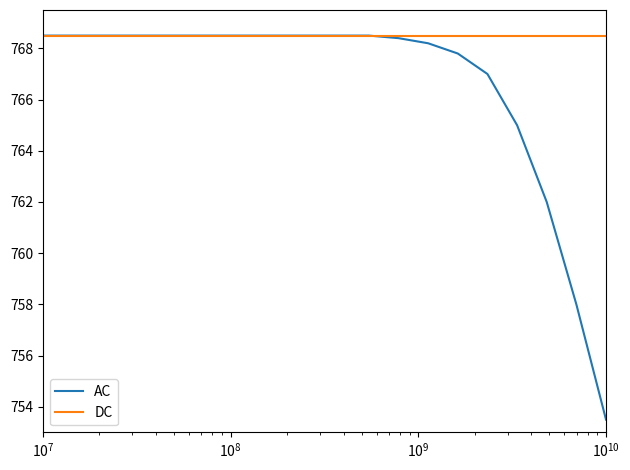

Which series has the largest total across all categories?

DC